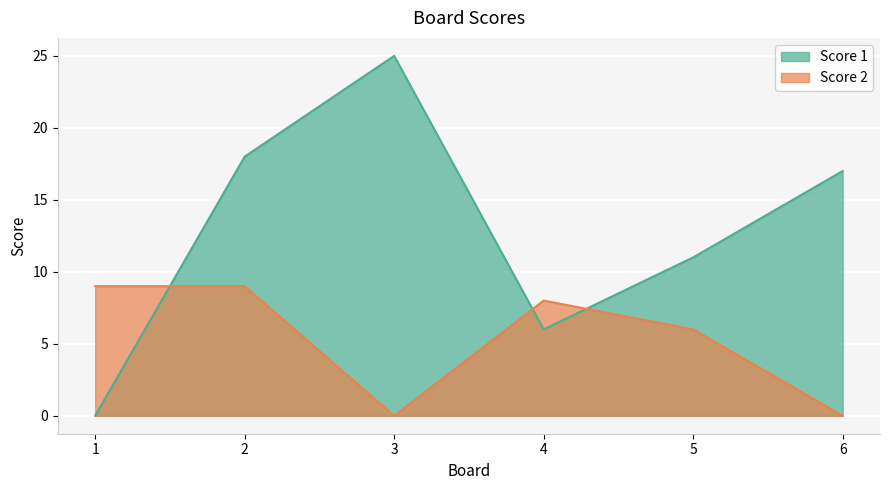

What is the sum of the Score 1 values at 5 and 6?

28